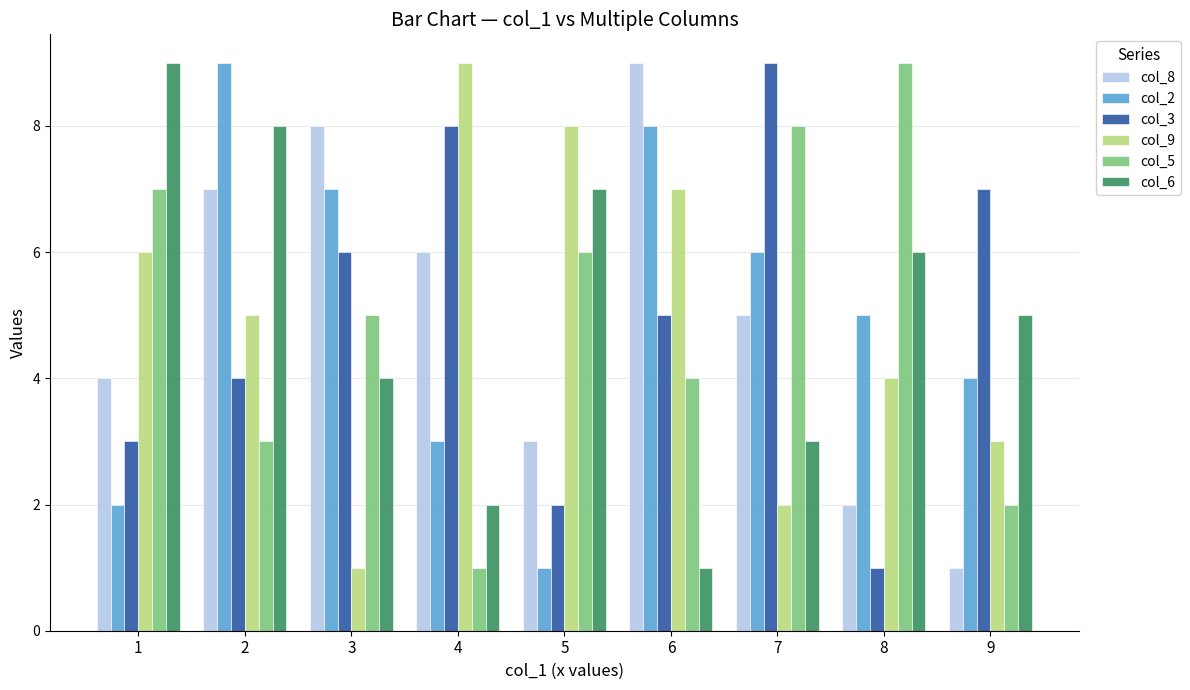

What are all the series names shown in the legend?

col_8, col_2, col_3, col_9, col_5, col_6